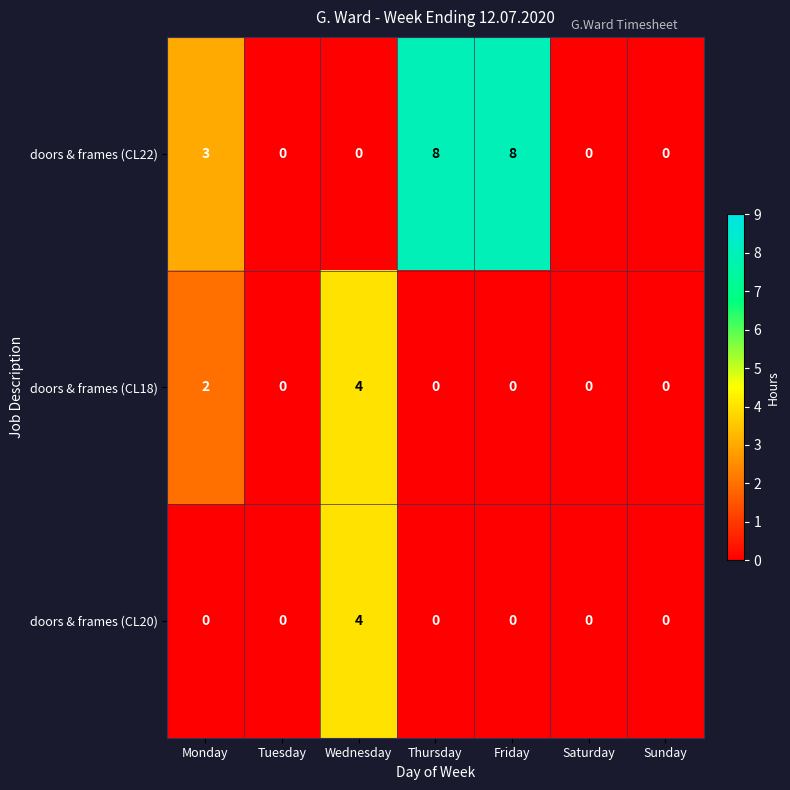

Is it true that doors & frames (CL18) equals -1 at Sunday?

False